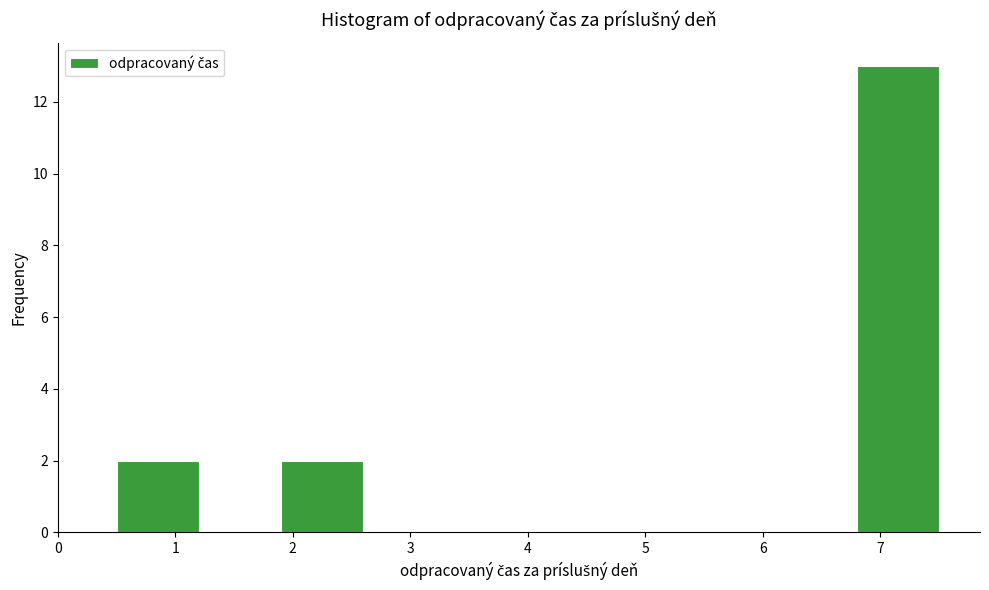

How tall is the bar that spans 0.5 to 1.2 on the x-axis? The values are not printed on the chart, so give them approximately, as read against the axis.

2